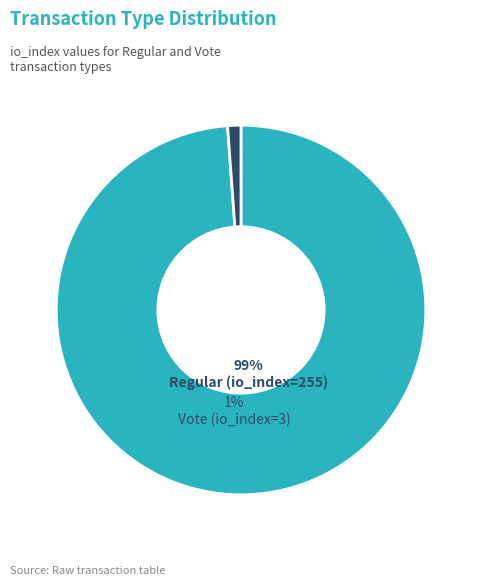

Does Regular (io_index=255) represent more than half of the total?

Yes